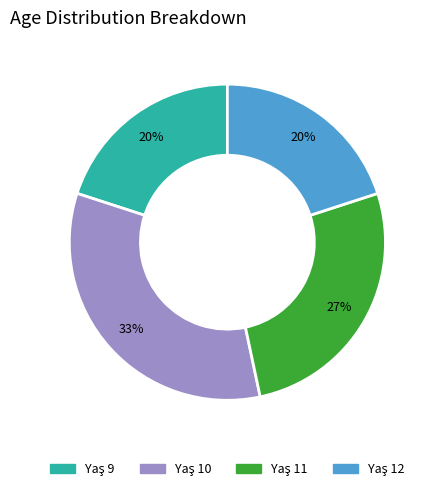

Does any single category account for the majority?

No